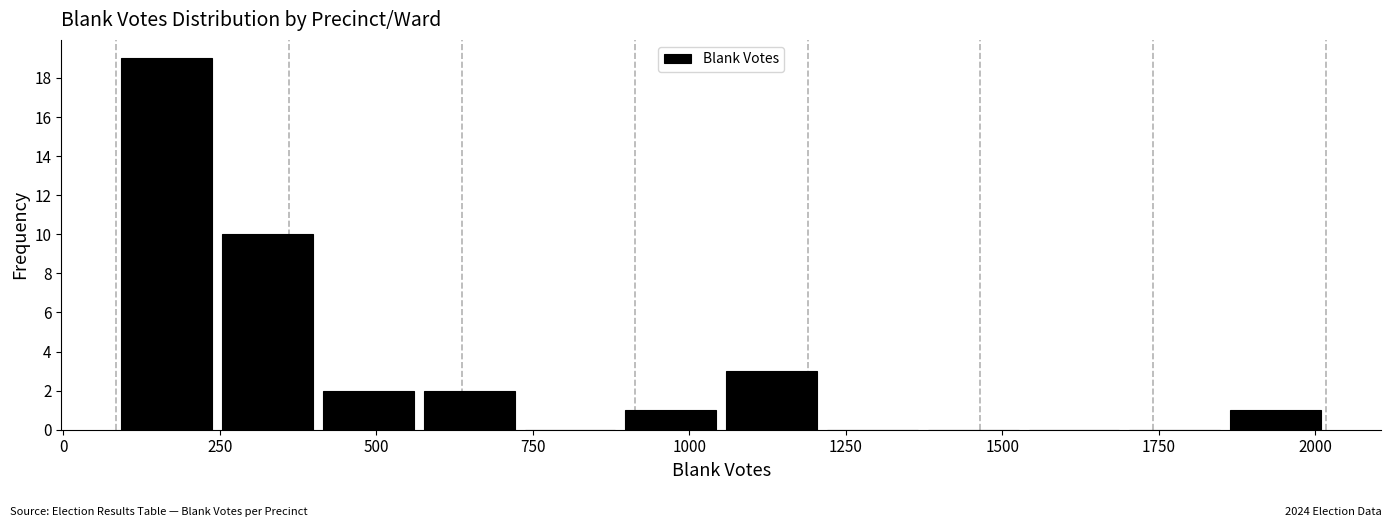

Read against the x-axis, roughly where is the centre of the tallest bar?

150